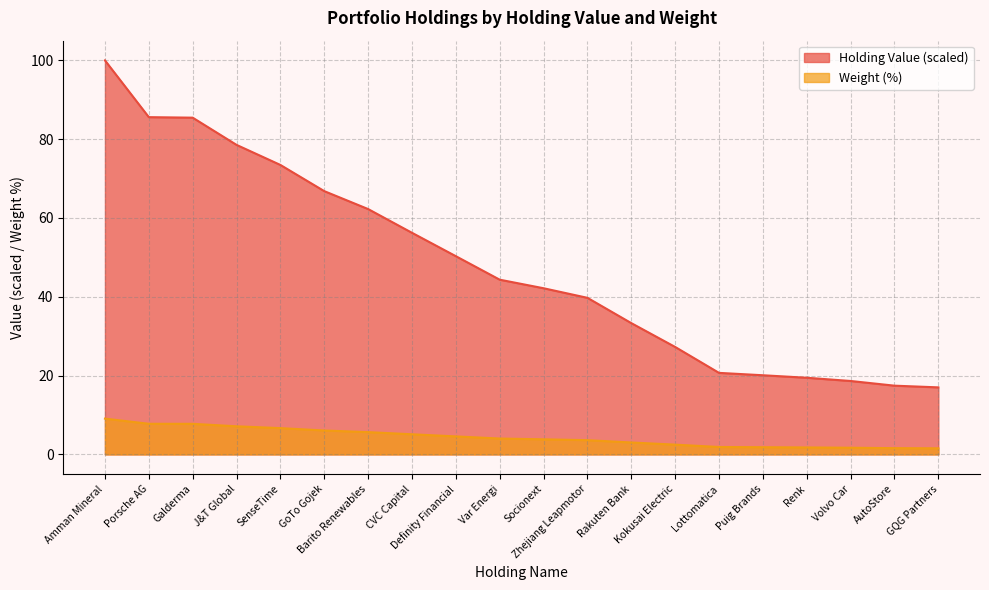

How many data points in Holding Value are less than 44?

10